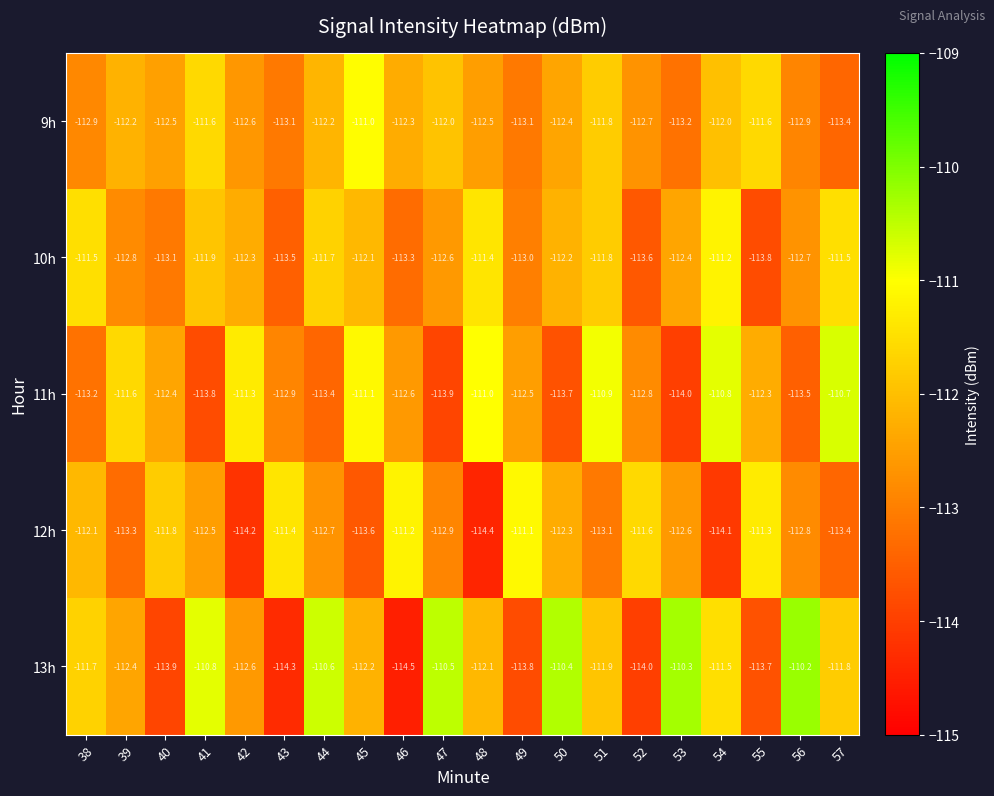

Rank the series by their maximum value, from highest to lowest.

13h, 11h, 9h, 12h, 10h